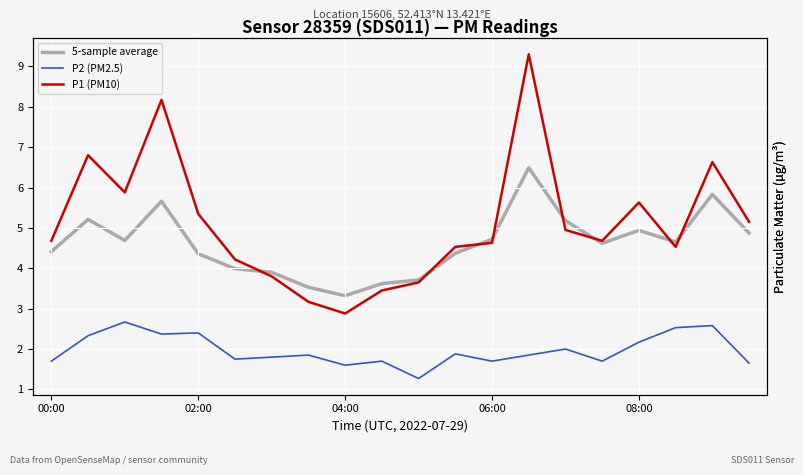

Rank the series at 18 from highest to lowest value.

P1 (PM10), 5-sample average, P2 (PM2.5)